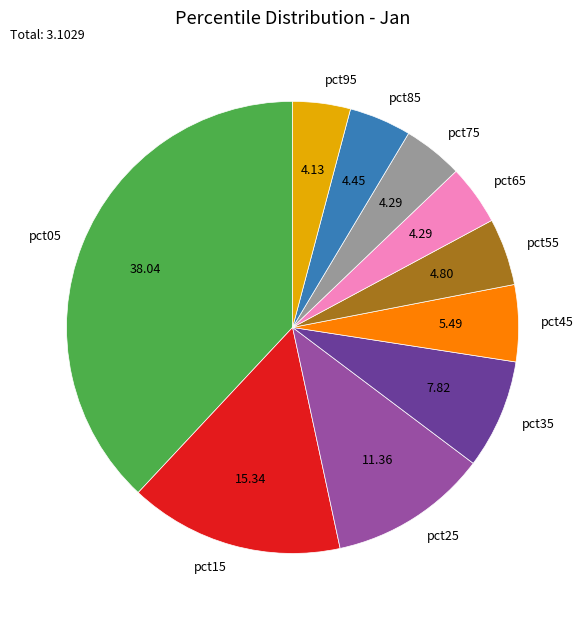

Between pct75 and pct15, which is larger?

pct15